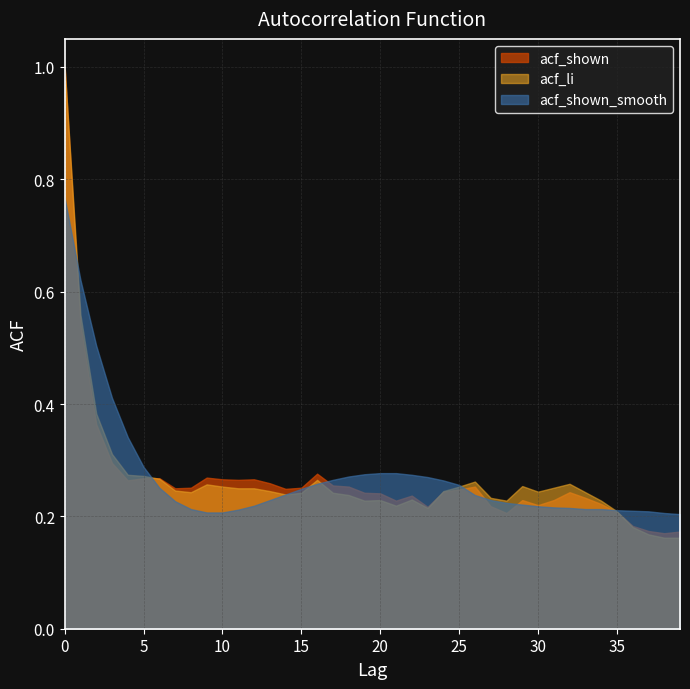

Reading left to right, list all the values displayed in this chart.

acf_shown: 0=1.0	1=0.5	2=0.4	3=0.3	4=0.3	5=0.3	6=0.3	7=0.2	8=0.3	9=0.3	10=0.3	11=0.3	12=0.3	13=0.3	14=0.2	15=0.3	16=0.3	17=0.3	18=0.3	19=0.2	20=0.2	21=0.2	22=0.2	23=0.2	24=0.2	25=0.2	26=0.3	27=0.2	28=0.2	29=0.2	30=0.2	31=0.2	32=0.2	33=0.2	34=0.2	35=0.2	36=0.2	37=0.2	38=0.2	39=0.2
acf_li: 0=1.0	1=0.6	2=0.4	3=0.3	4=0.3	5=0.3	6=0.3	7=0.2	8=0.2	9=0.3	10=0.3	11=0.2	12=0.2	13=0.2	14=0.2	15=0.2	16=0.3	17=0.2	18=0.2	19=0.2	20=0.2	21=0.2	22=0.2	23=0.2	24=0.2	25=0.3	26=0.3	27=0.2	28=0.2	29=0.3	30=0.2	31=0.3	32=0.3	33=0.2	34=0.2	35=0.2	36=0.2	37=0.2	38=0.2	39=0.2
acf_shown_smooth: 0=0.8	1=0.6	2=0.5	3=0.4	4=0.3	5=0.3	6=0.3	7=0.2	8=0.2	9=0.2	10=0.2	11=0.2	12=0.2	13=0.2	14=0.2	15=0.2	16=0.3	17=0.3	18=0.3	19=0.3	20=0.3	21=0.3	22=0.3	23=0.3	24=0.3	25=0.3	26=0.2	27=0.2	28=0.2	29=0.2	30=0.2	31=0.2	32=0.2	33=0.2	34=0.2	35=0.2	36=0.2	37=0.2	38=0.2	39=0.2